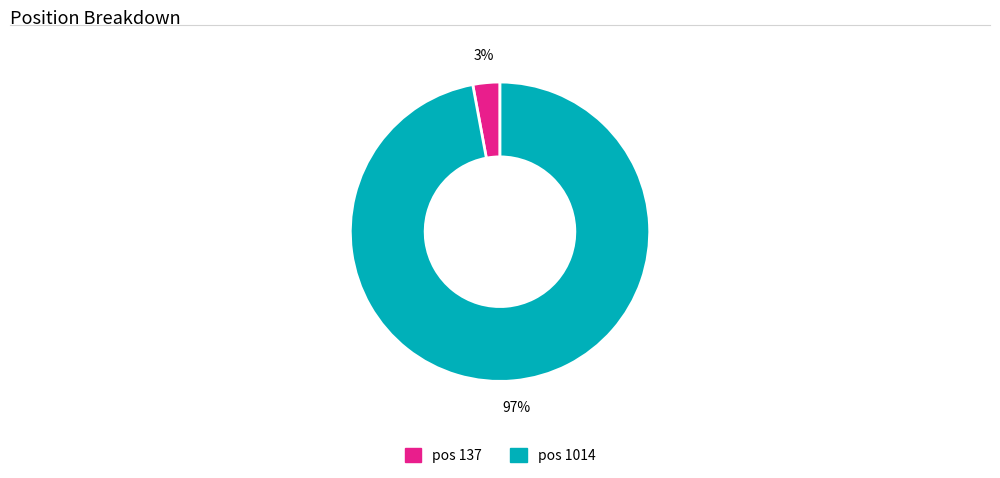

Is there a majority slice in this chart?

Yes